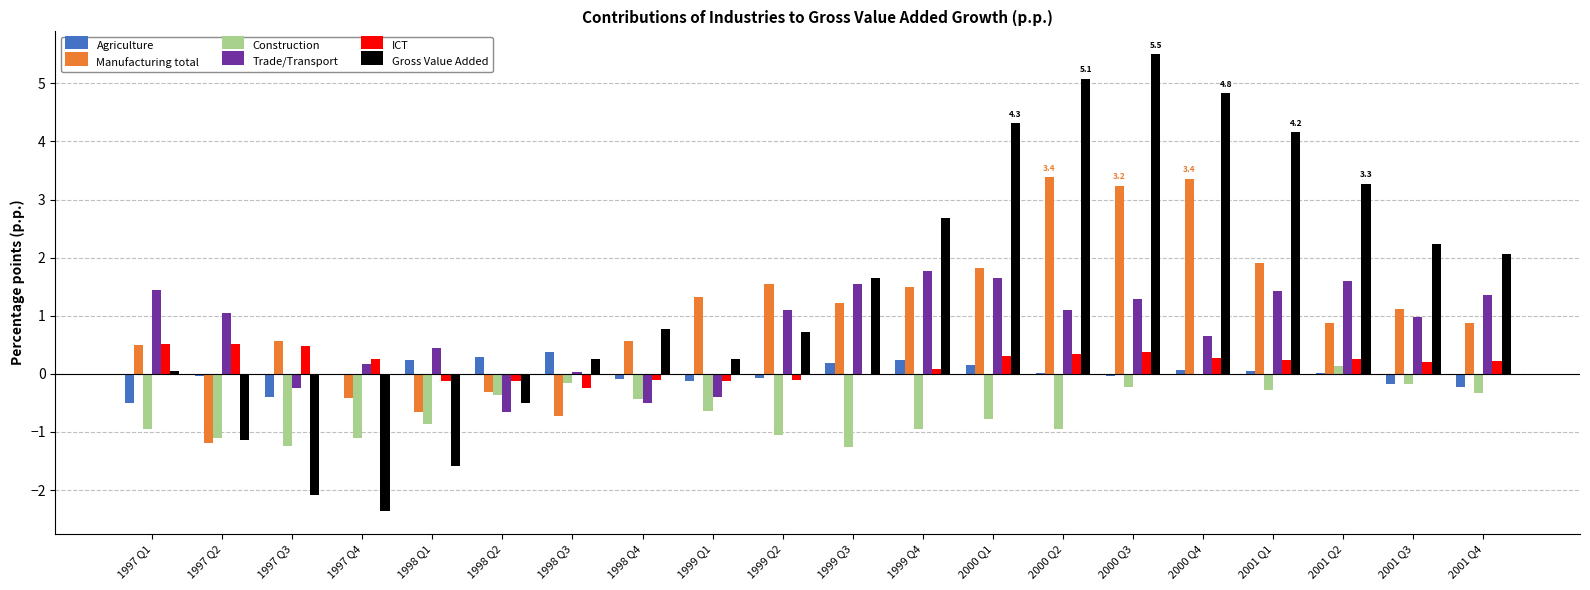

Is the value of Gross Value Added at 2000 Q3 greater than the value of ICT at 2000 Q4?

Yes